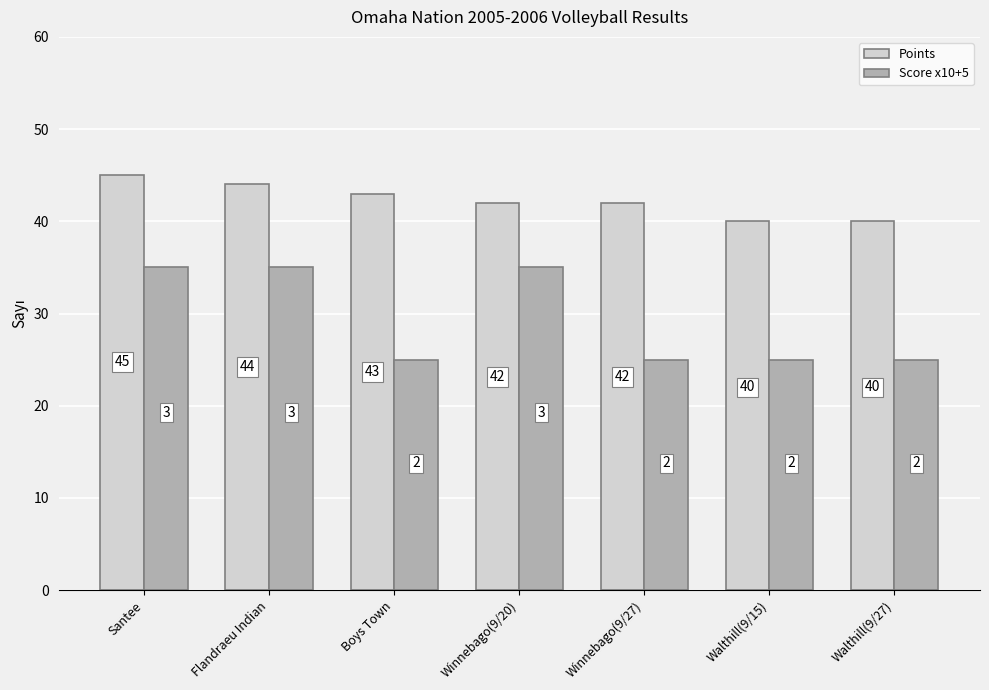

What is the difference between the maximum and minimum values in the Score x10+5 series?

10